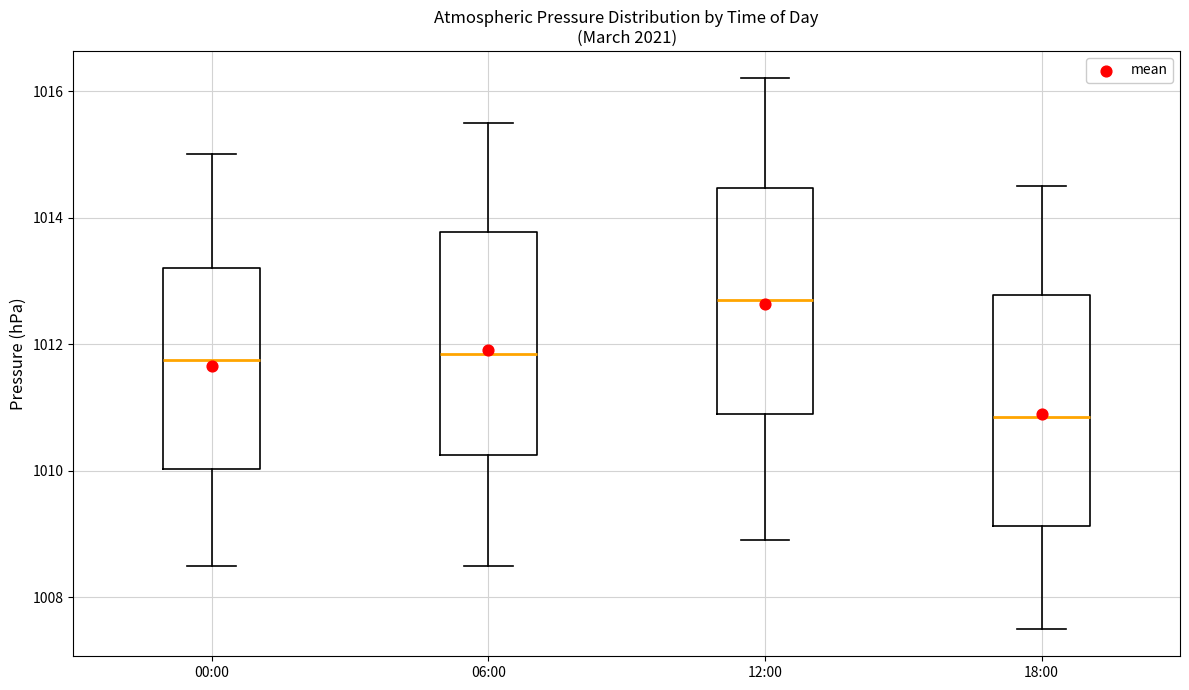

Where is the lower edge of the box for 12:00 on the y-axis? The values are not printed on the chart, so give them approximately, as read against the axis.

1011.0